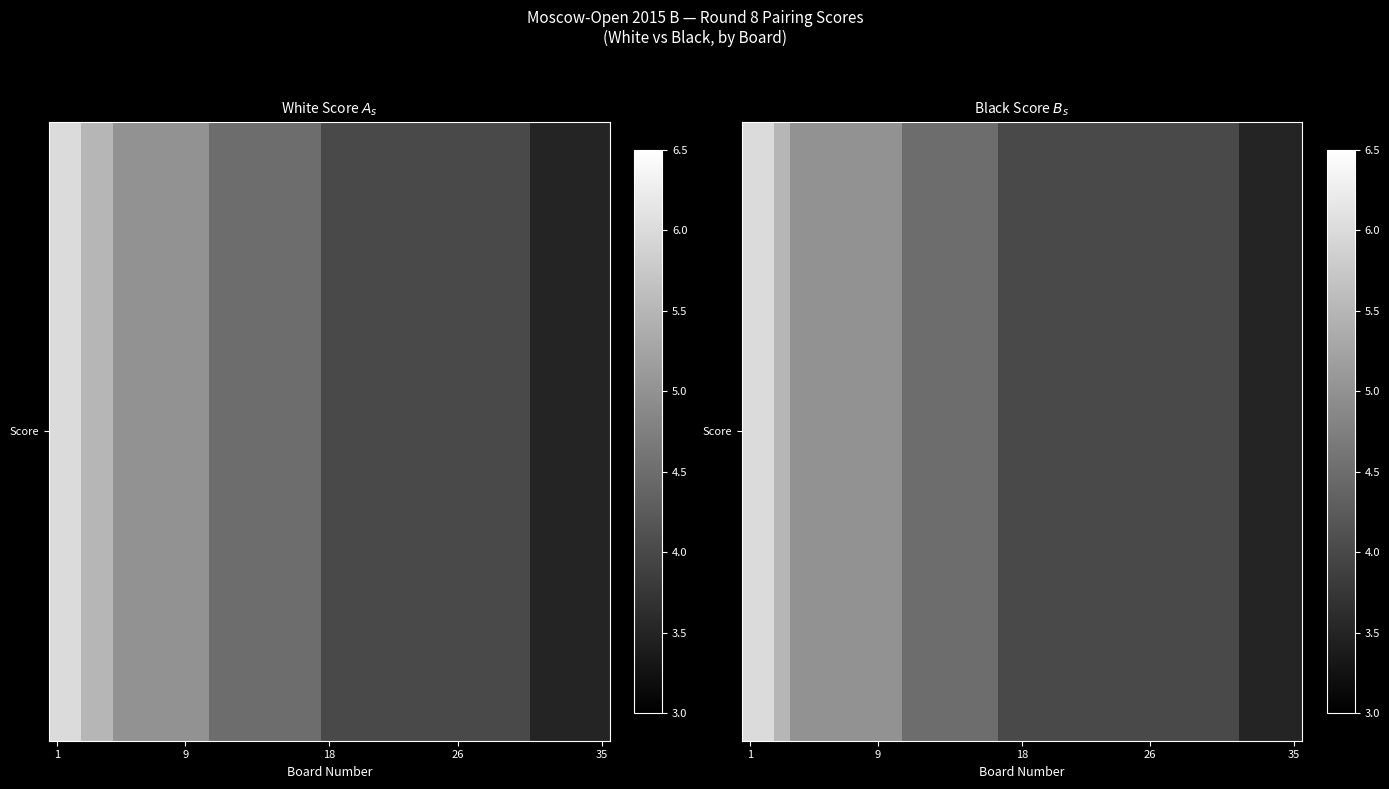

What is the difference between the values at 11 and 6?

0.5